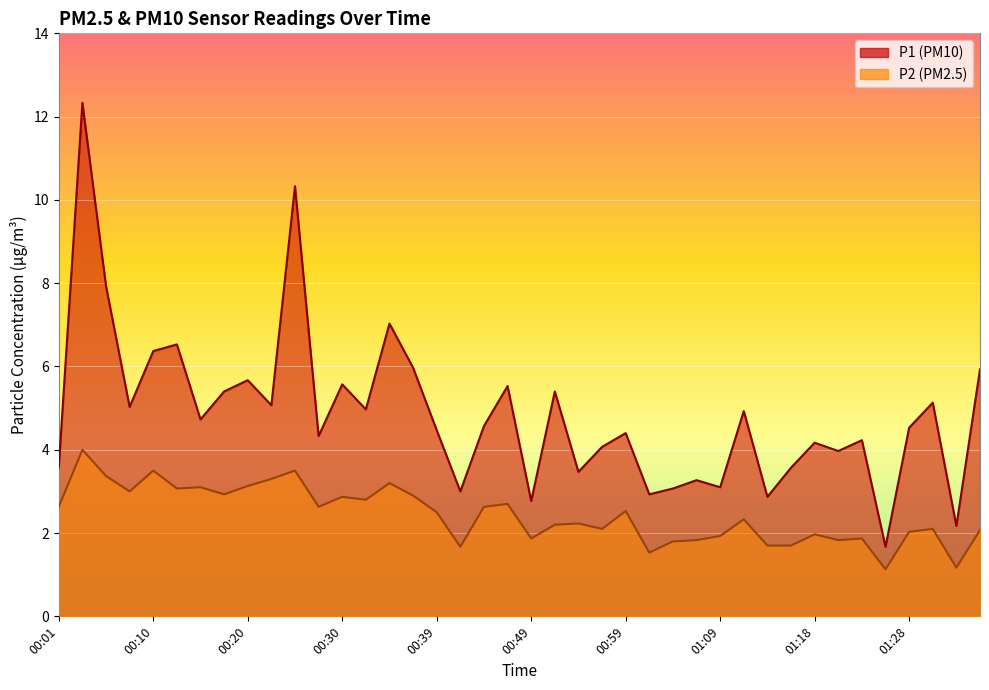

At which label does P2 first exceed 2?

00:01